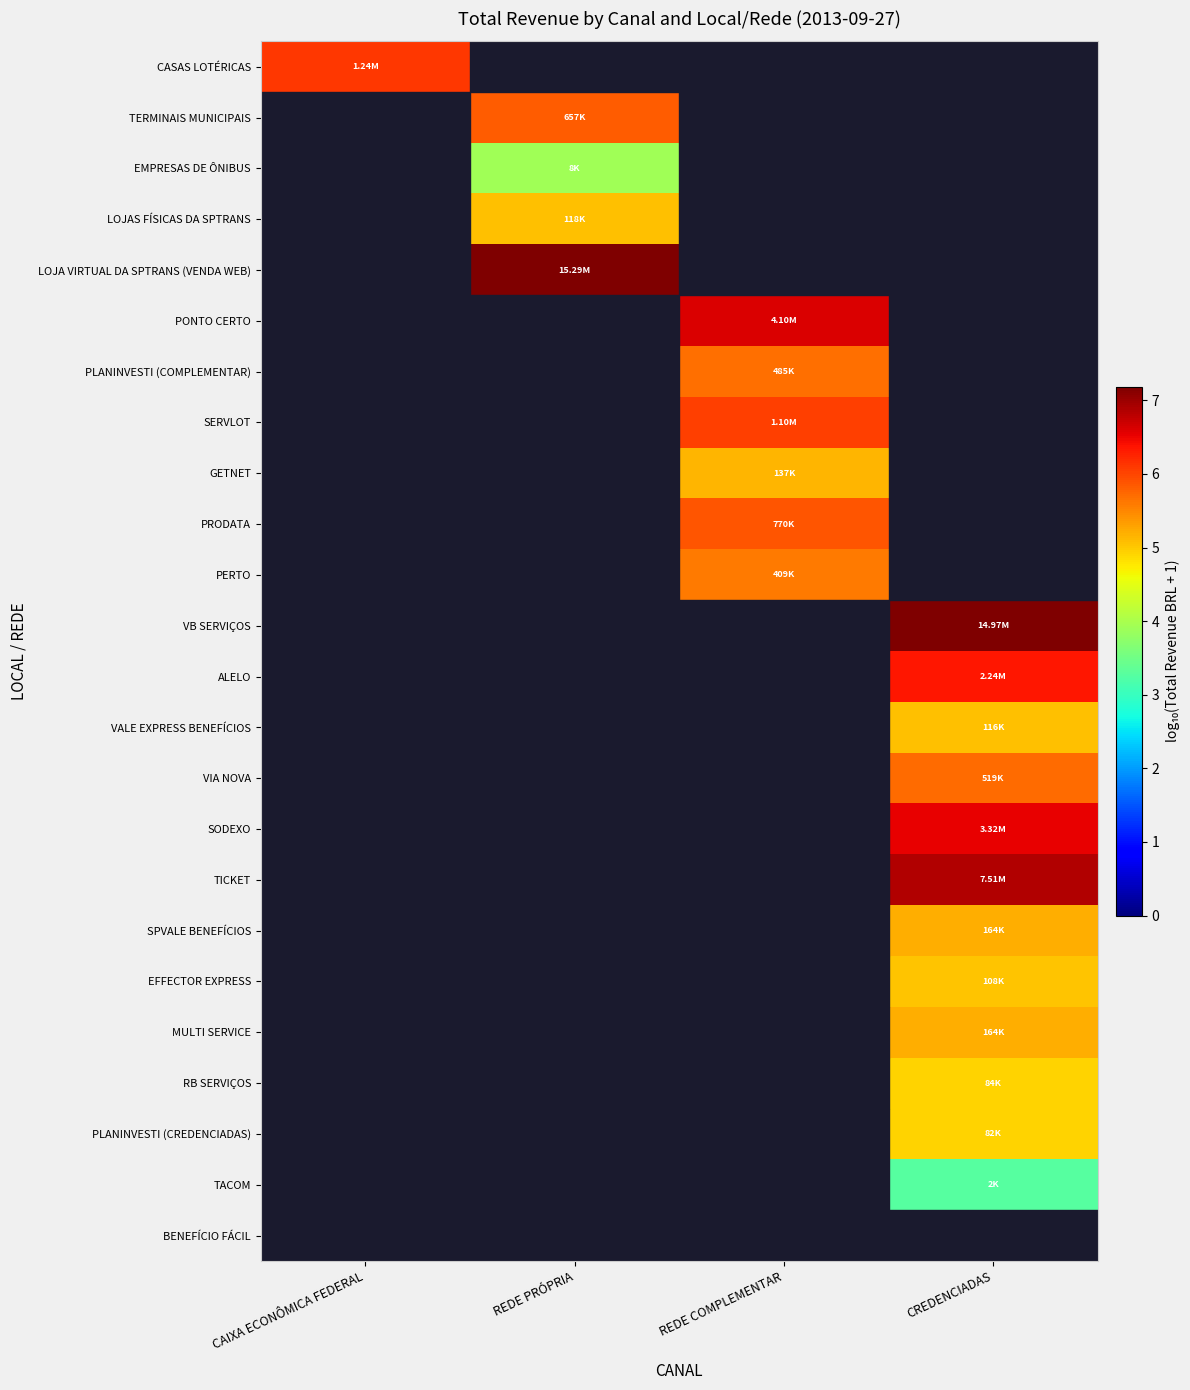

At which label does PONTO CERTO first exceed 6?

REDE COMPLEMENTAR